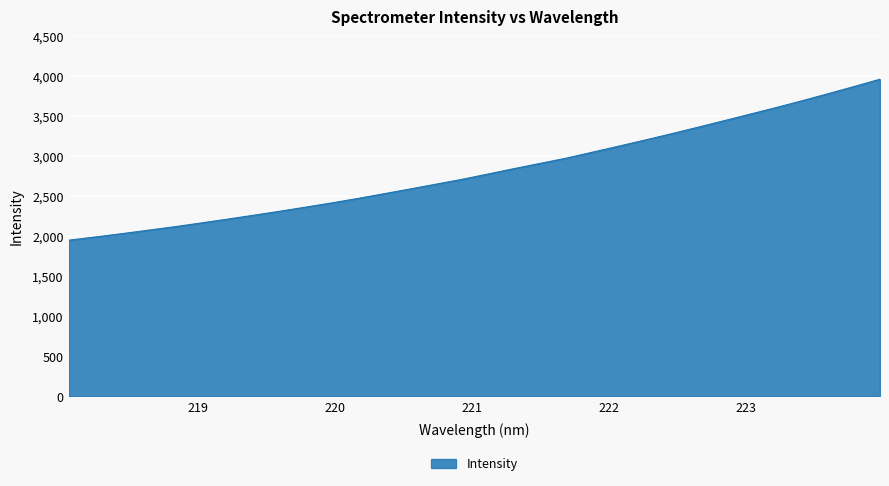

What is the maximum value shown in the chart?

3964.7